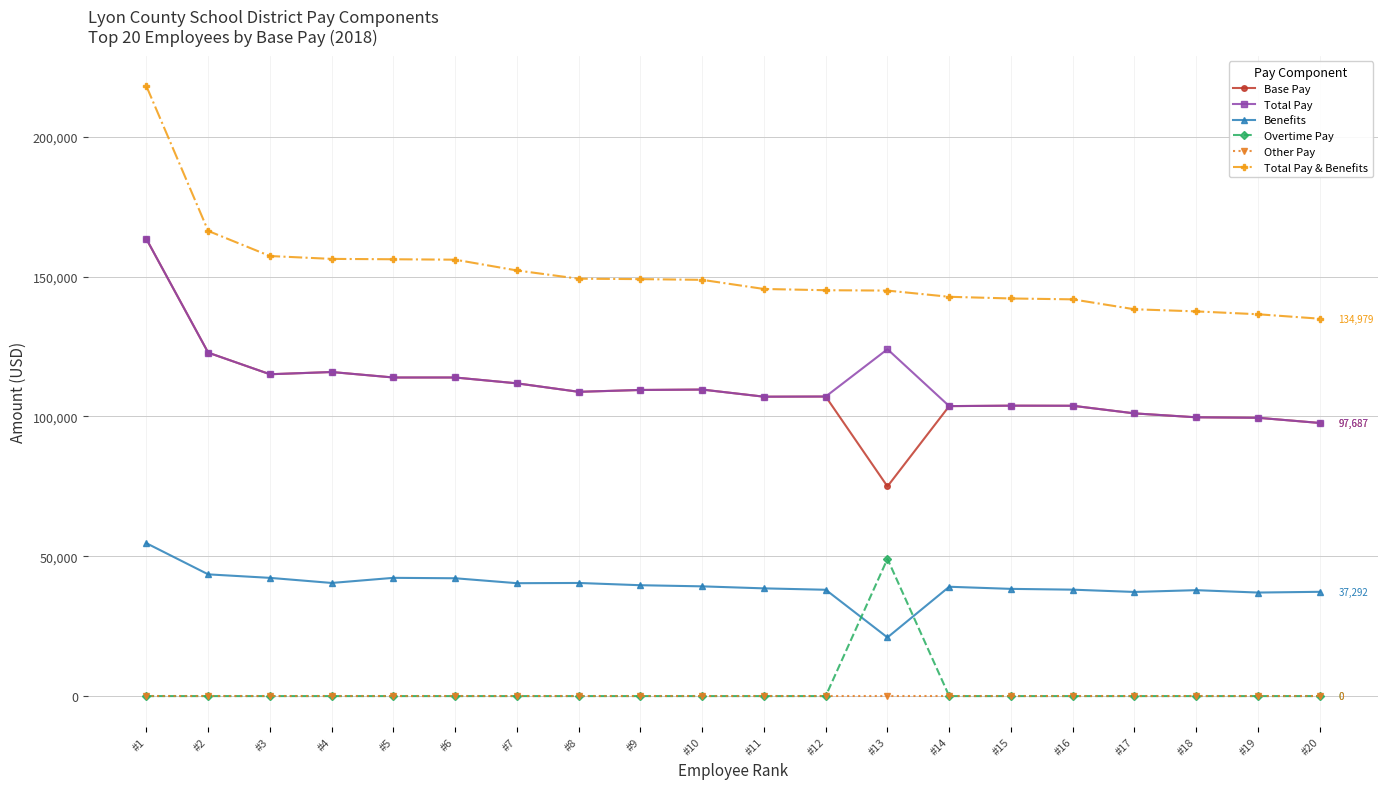

What is the value of the Benefits point at the 10th from the left?

39245.0